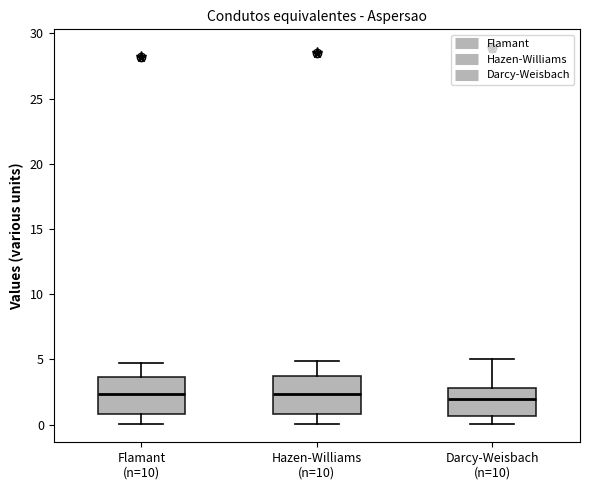

Reading left to right, transcribe this box plot: for each box, give where its median line is, the range the box spans, and where its two whiskers end, as read against the y-axis. The values are not printed on the chart, so give them approximately, as read against the axis.

Flamant (n=10): median 2.5, box 1.0 to 3.5, whiskers 0.0 to 5.0
Hazen-Williams (n=10): median 2.5, box 1.0 to 3.5, whiskers 0.0 to 5.0
Darcy-Weisbach (n=10): median 2.0, box 0.5 to 3.0, whiskers 0.0 to 5.0